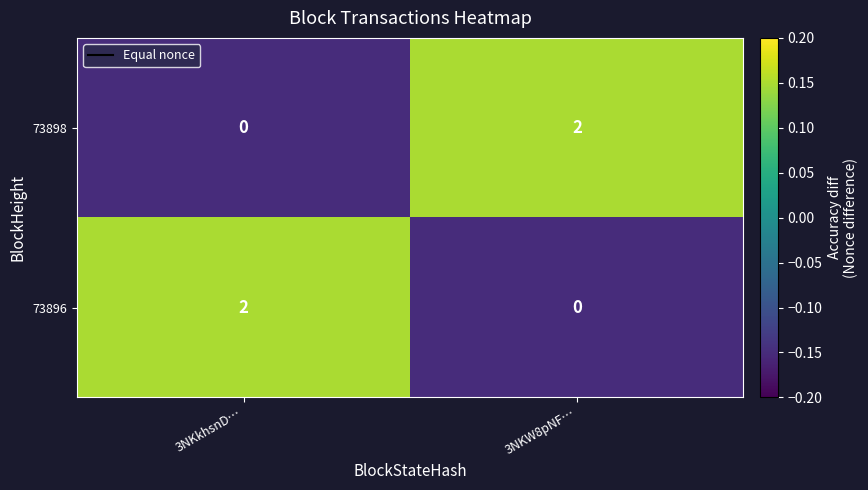

List the labels in order of 73896 value, smallest first.

3NKW8pNF…, 3NKkhsnD…